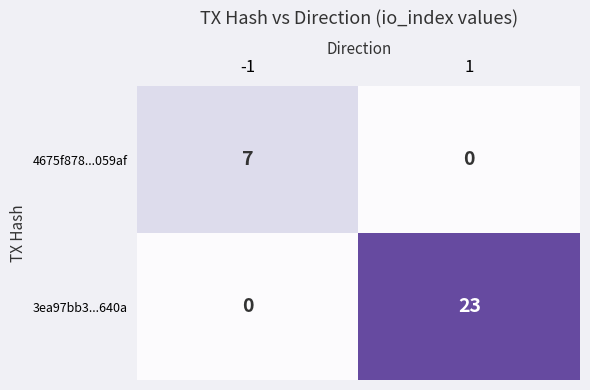

List the series in order of their peak value, lowest first.

4675f878...059af, 3ea97bb3...640a